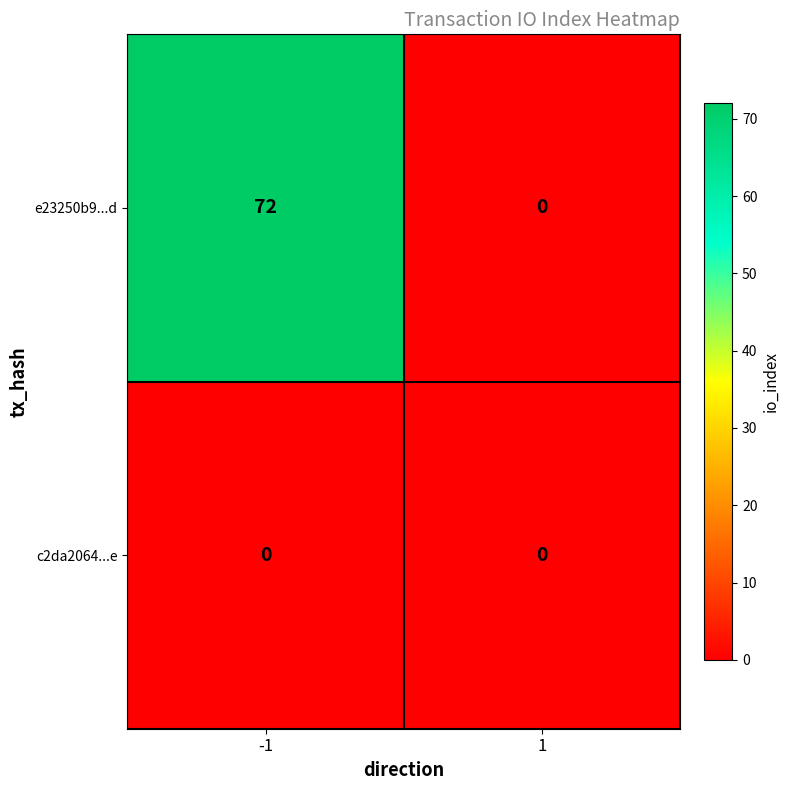

The e23250b9...d series shows 72 at -1. True or false?

True